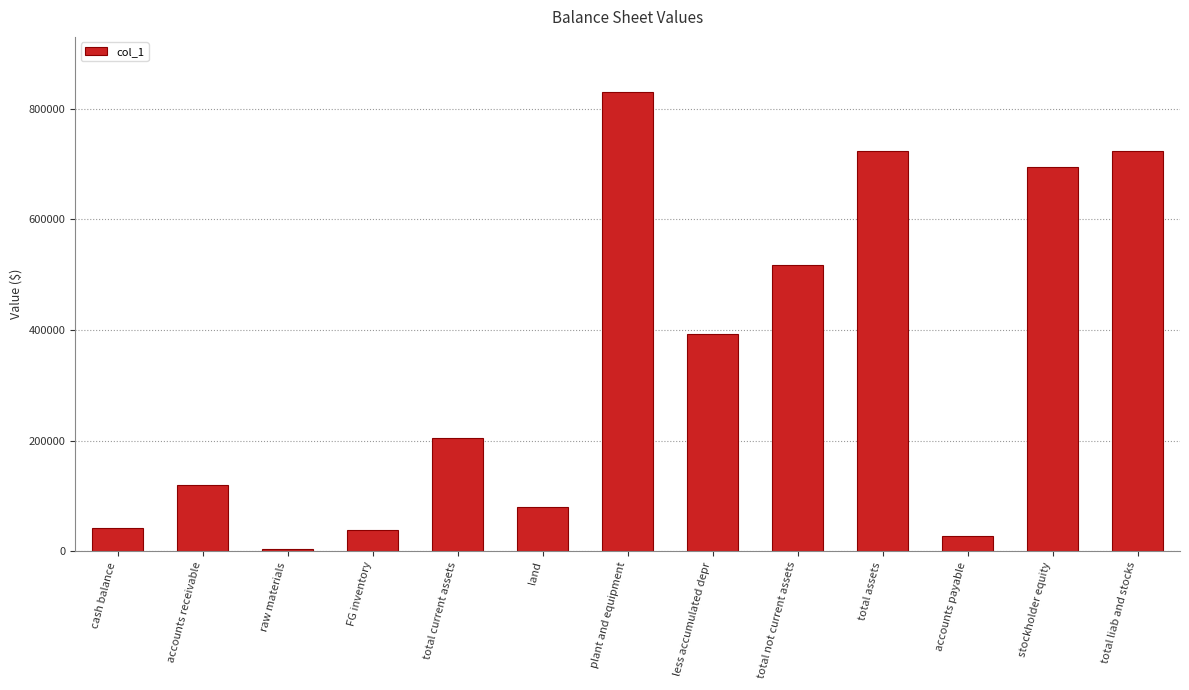

Is it true that the value at raw materials is 4500?

True